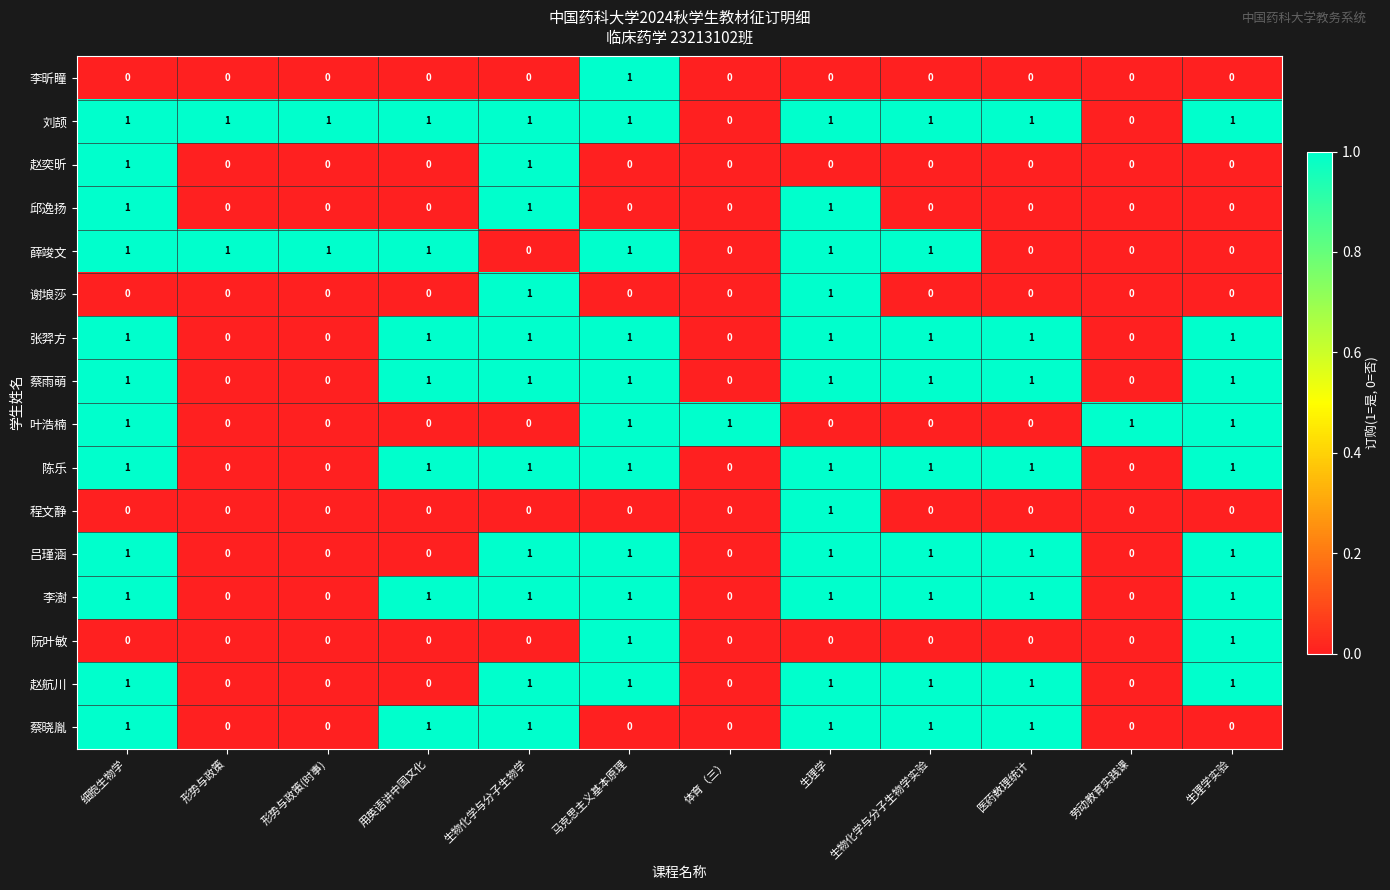

Which category has the highest value in the 李昕瞳 series?

马克思主义基本原理